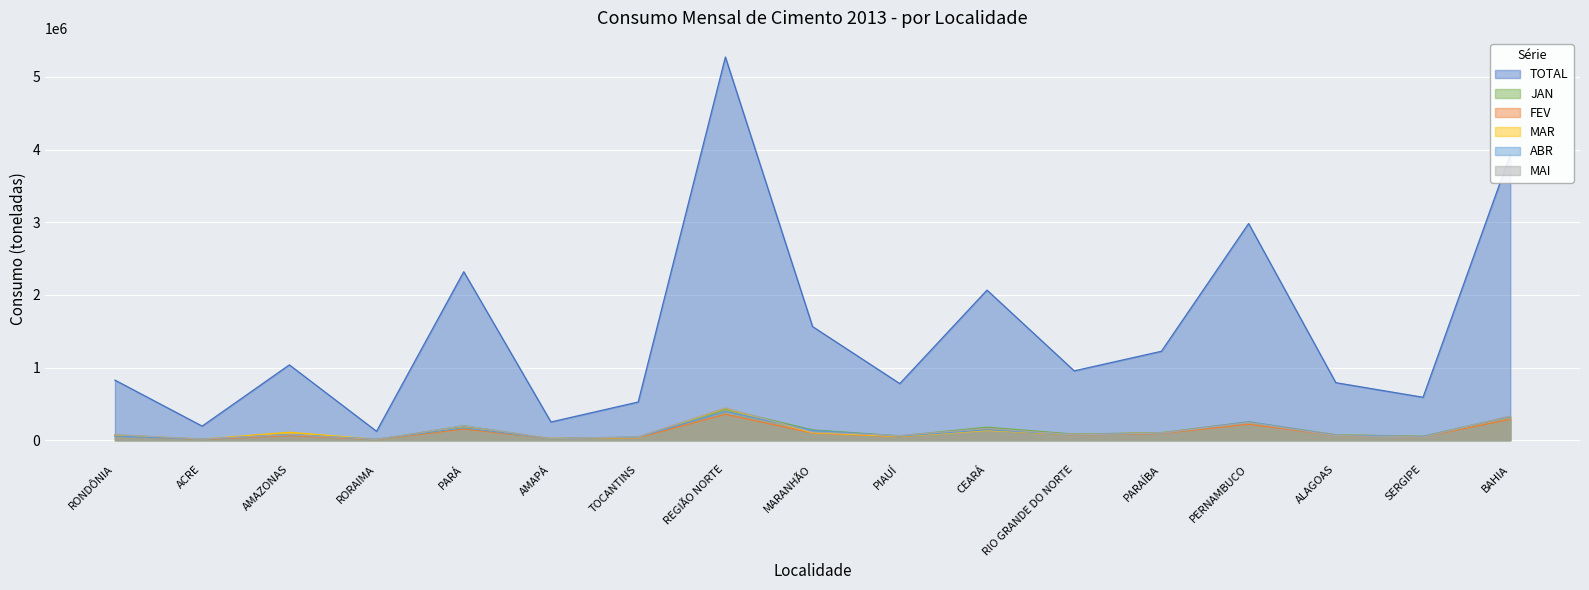

Is the value of MAR at SERGIPE greater than the value of MAI at CEARÁ?

No